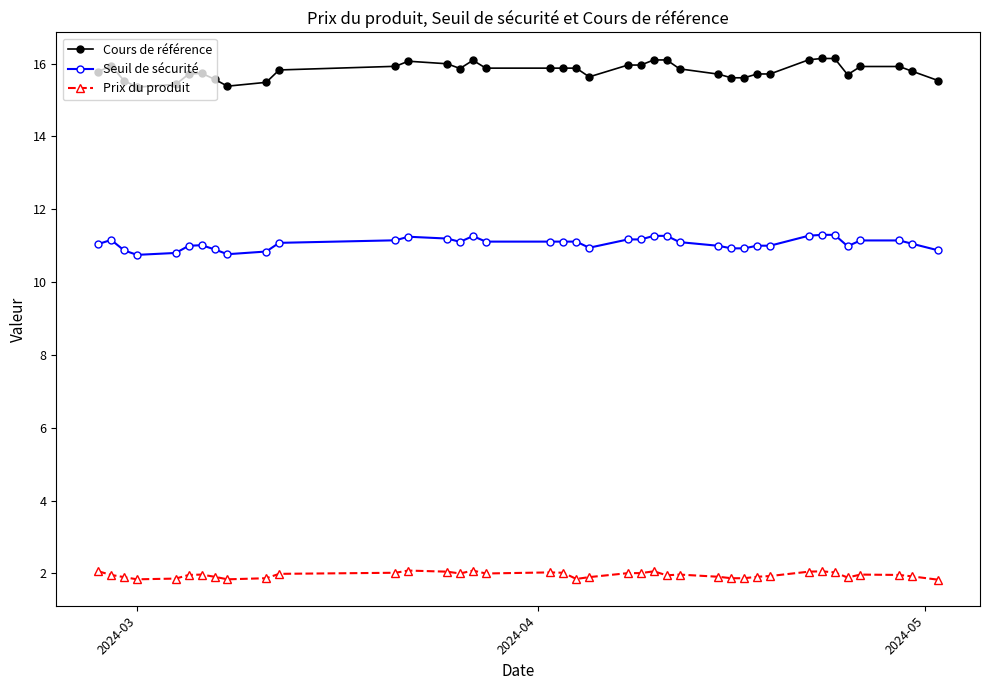

What is the sum of all Seuil de sécurité values?

431.5